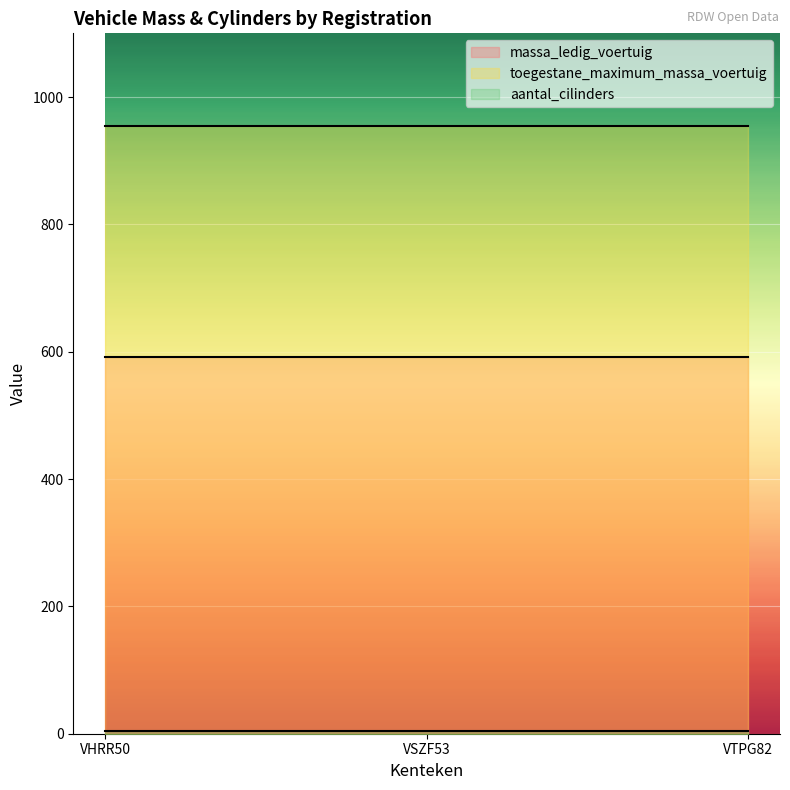

What is the lowest value of the toegestane_maximum_massa_voertuig series?

955